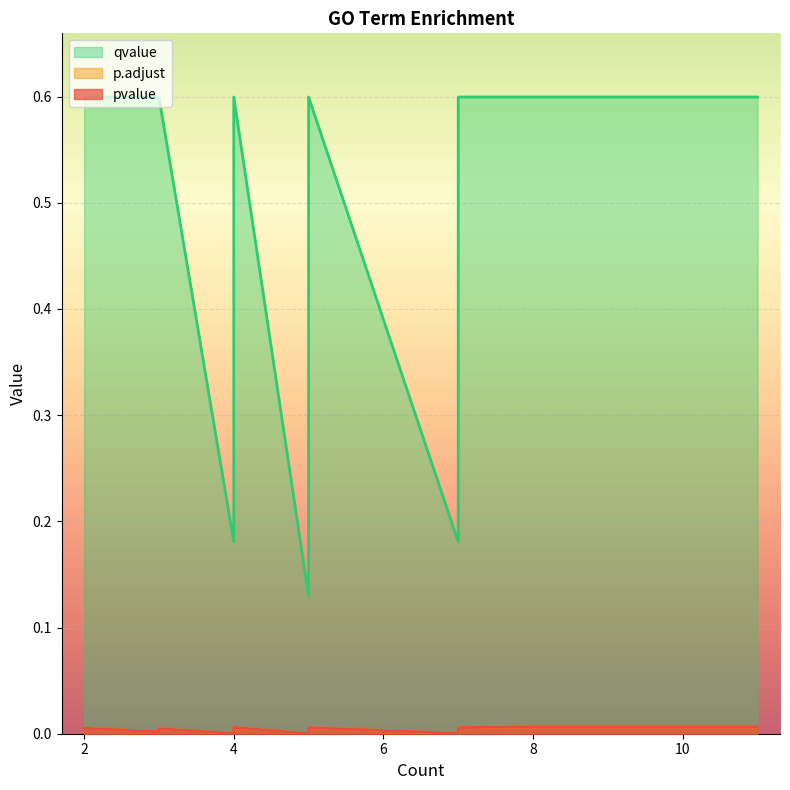

List the series in order of their peak value, highest first.

qvalue, pvalue, p.adjust